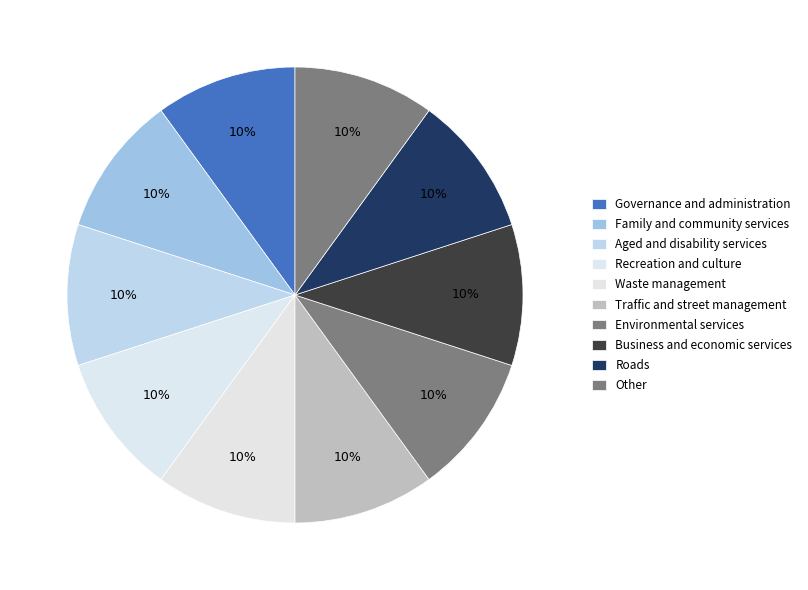

How many slices are in this pie chart?

10